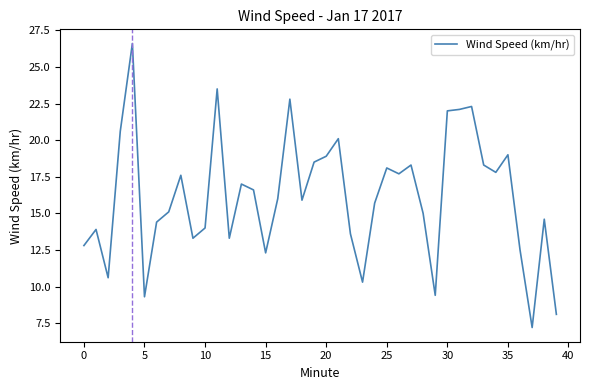

What is the minimum value shown in the chart?

7.2